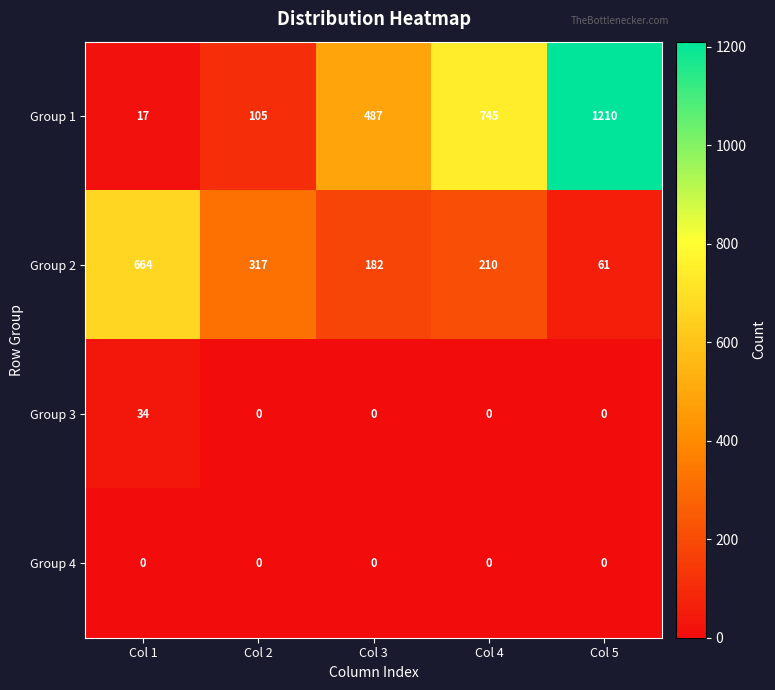

What is the difference between the maximum and minimum values in the Group 3 series?

34